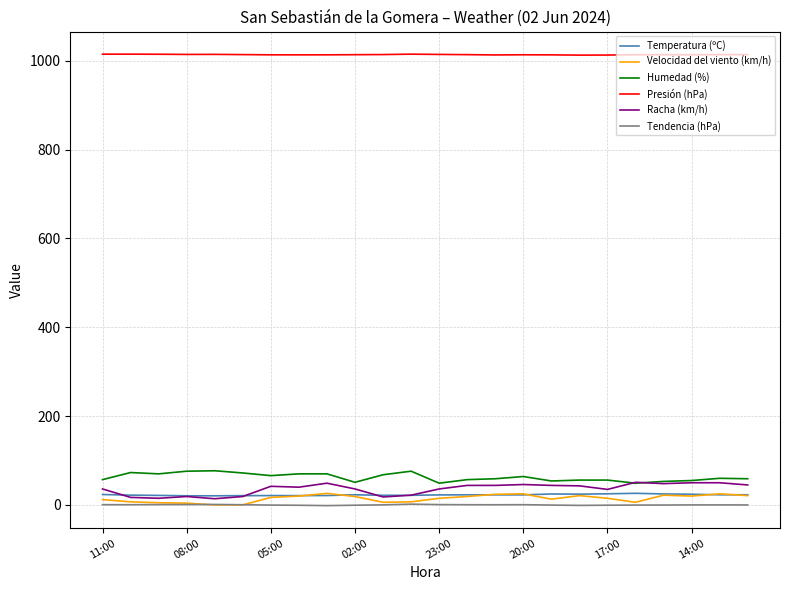

What is the maximum value shown in the chart?

1015.1